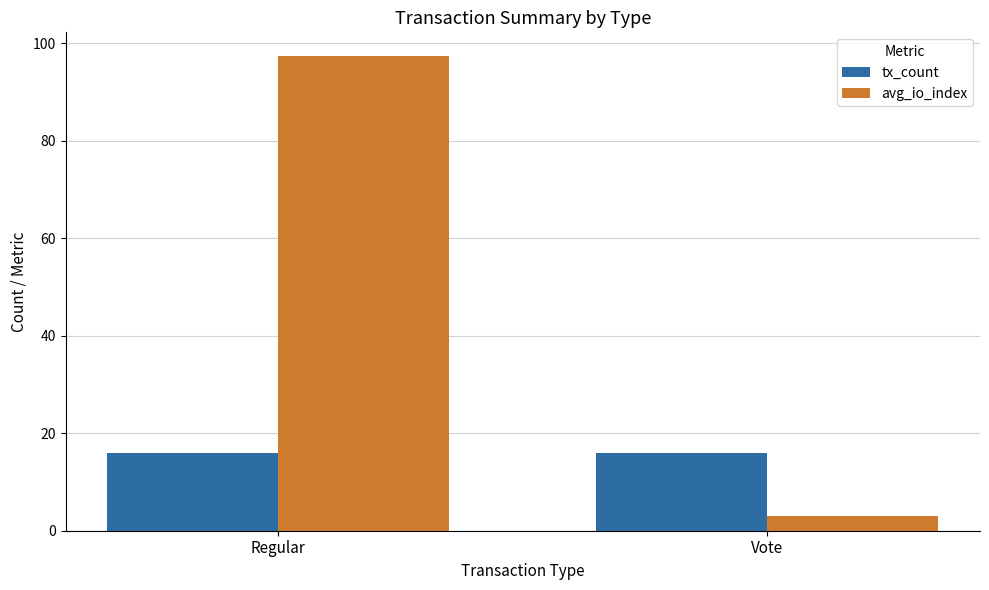

At Vote, list the series in order from largest to smallest.

tx_count, avg_io_index